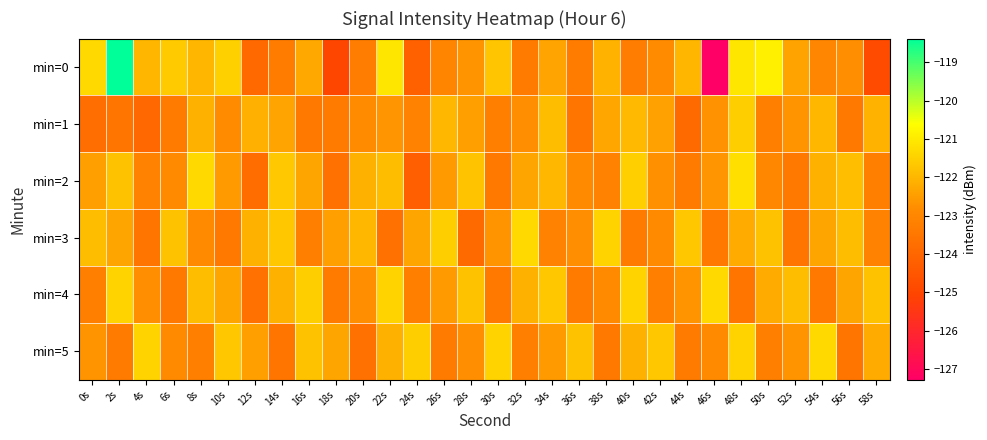

Rank the series at 4s from highest to lowest value.

min=5, min=0, min=4, min=2, min=3, min=1